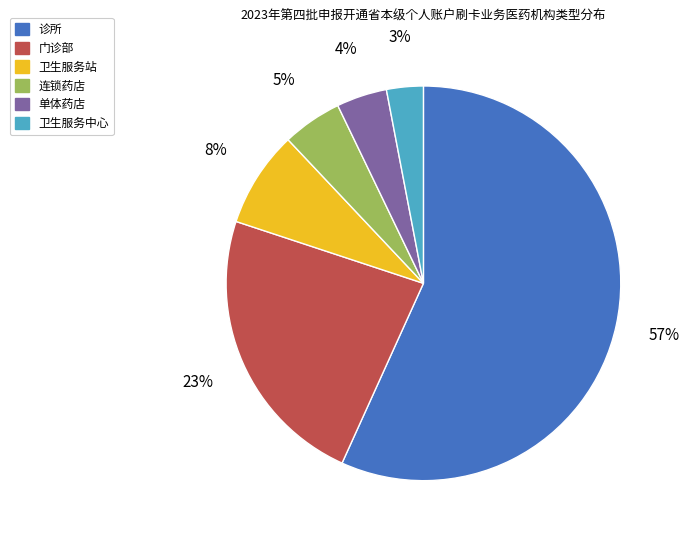

Is the sum of 卫生服务中心 and 连锁药店 greater than half?

No